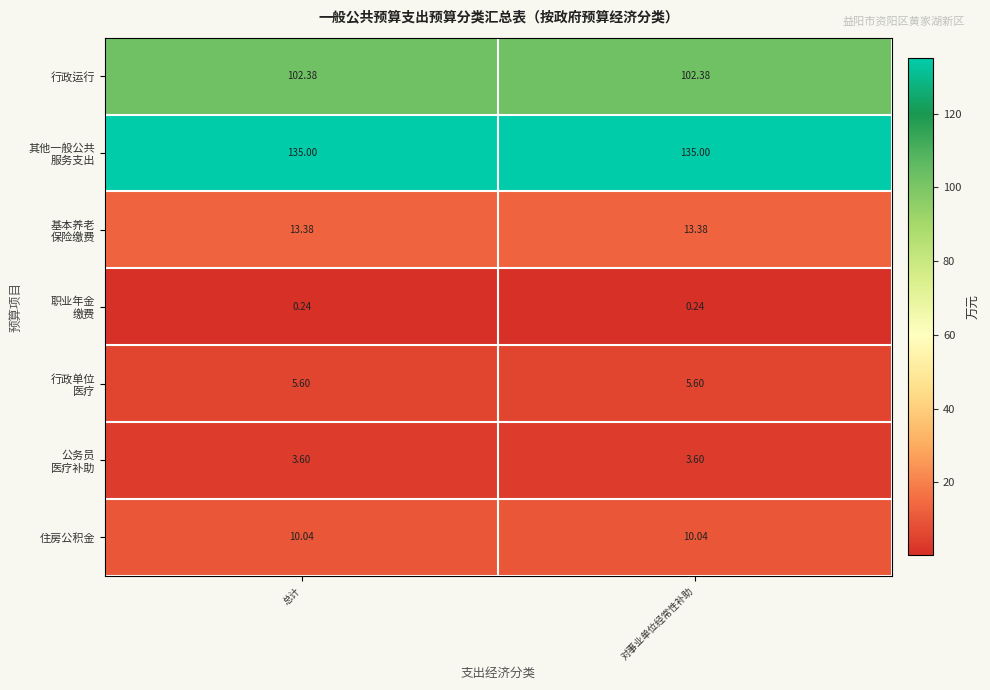

How many categories are shown in the chart?

2